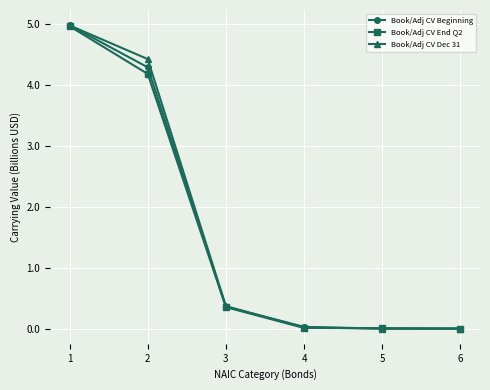

Is it true that Book/Adj CV Beginning equals 5.9 at 2?

False